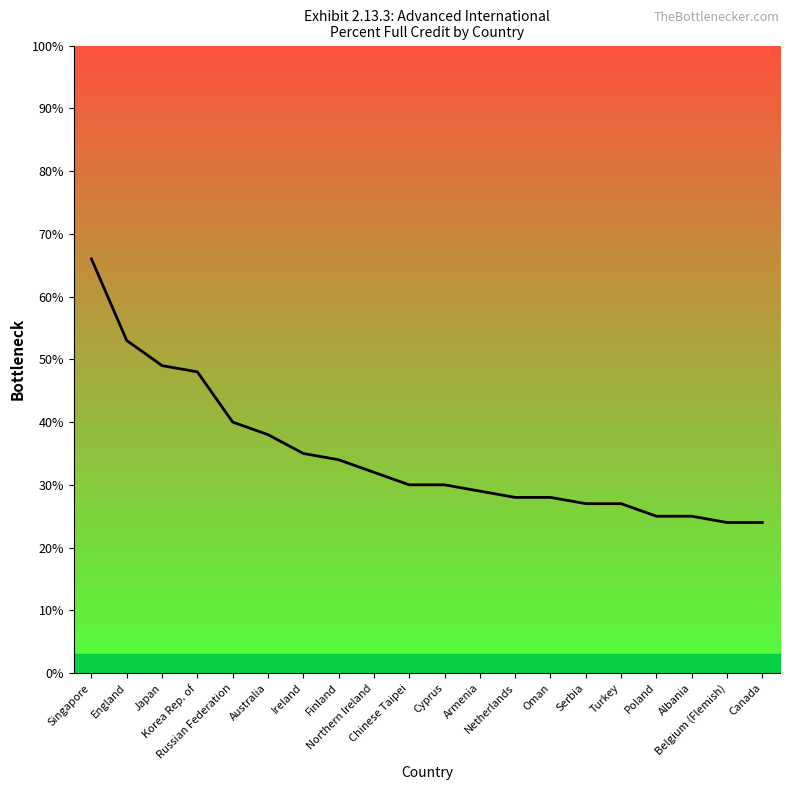

What is the smallest value displayed?

24